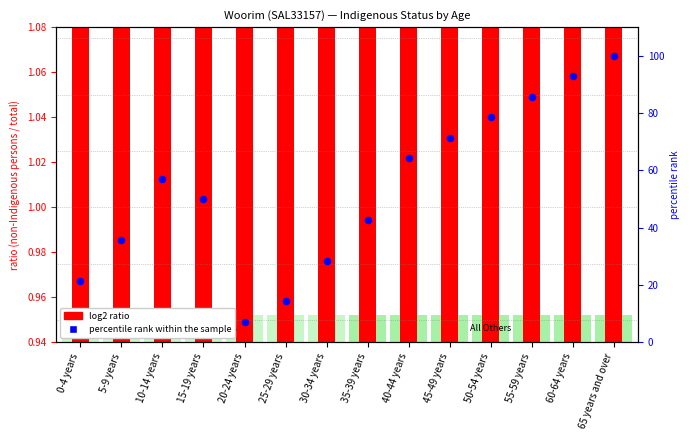

What is the ratio of the value at 45-49 years to the value at 35-39 years?

1.7